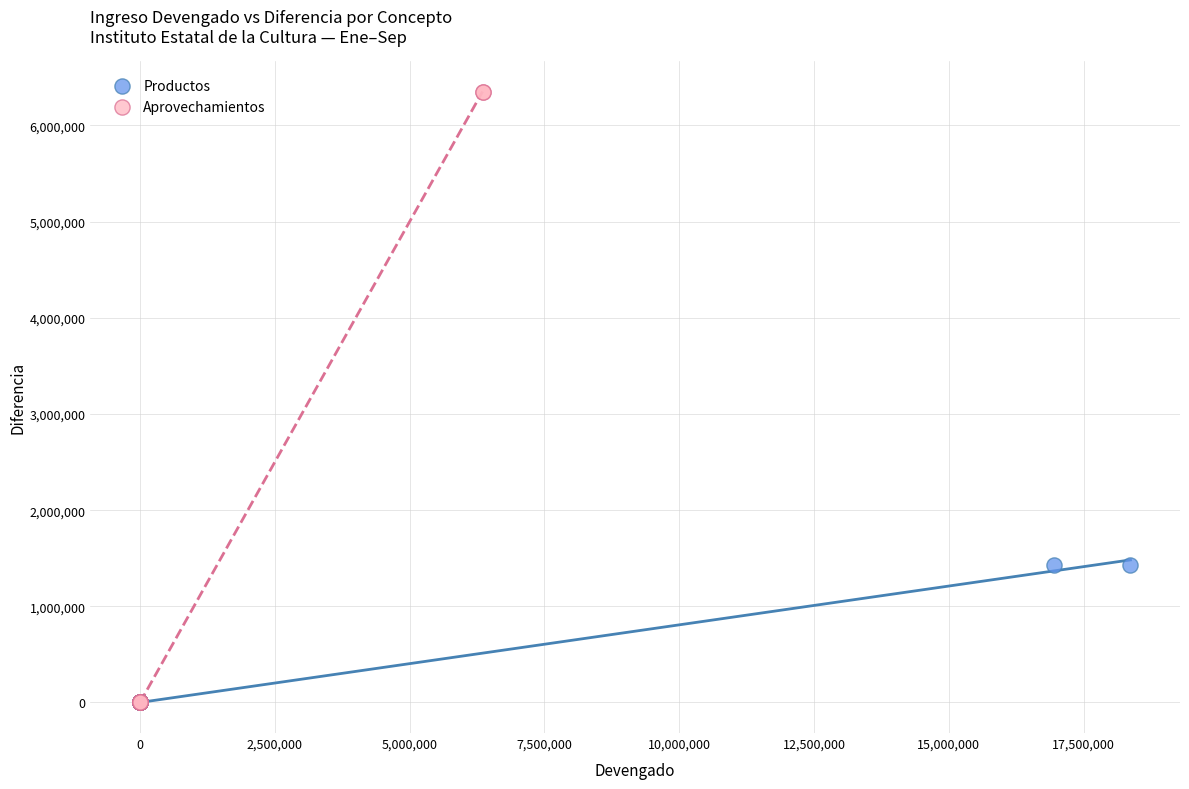

Which series has the largest Y range (max minus min)?

Aprovechamientos